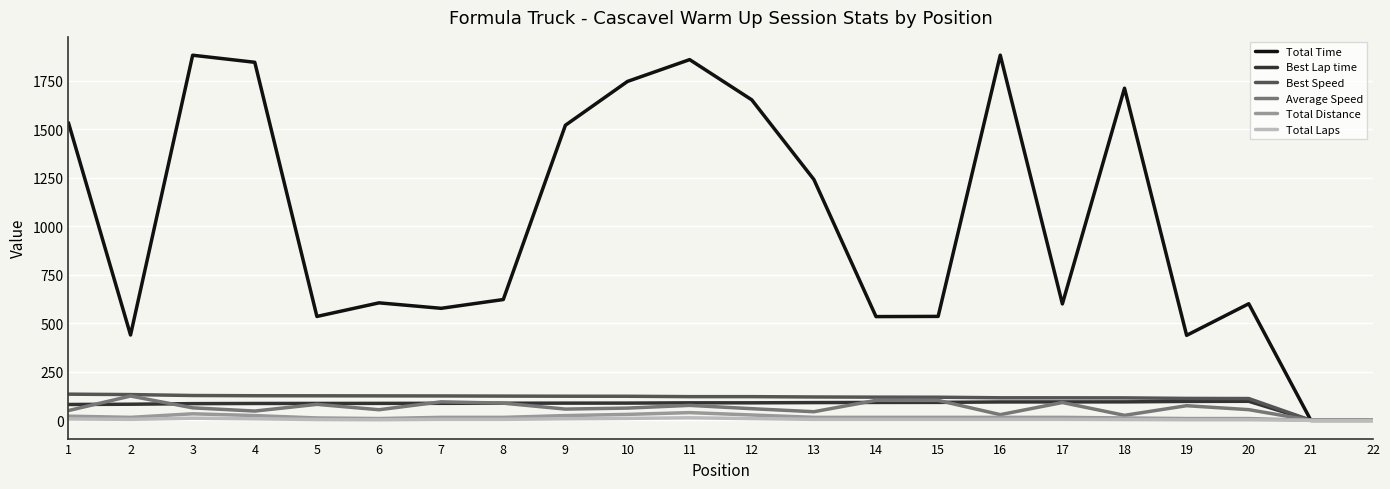

Which series has the widest spread of values?

Total Time